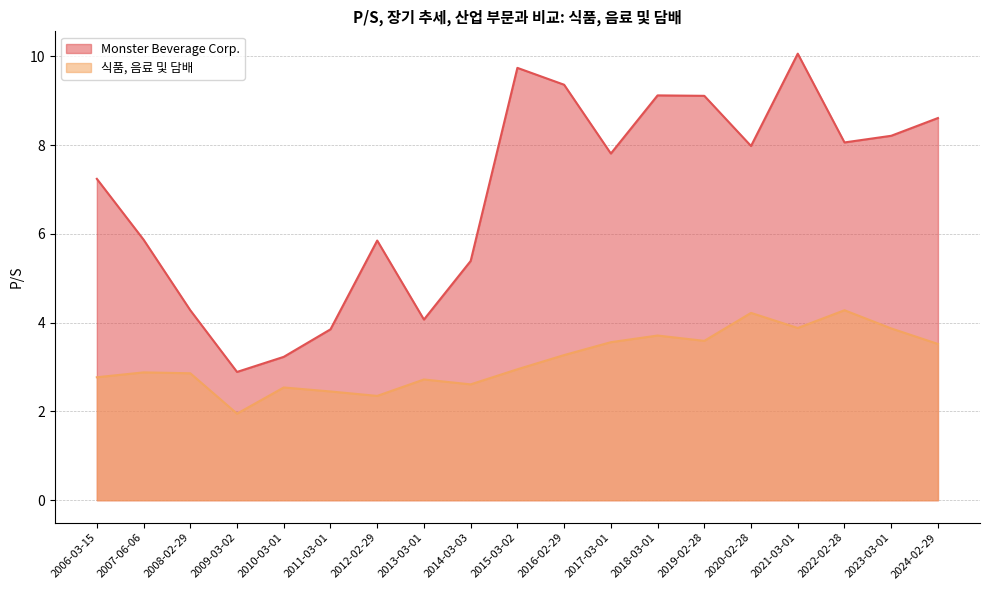

Rank the series at 2009-03-02 from highest to lowest value.

Monster Beverage Corp., 식품, 음료 및 담배